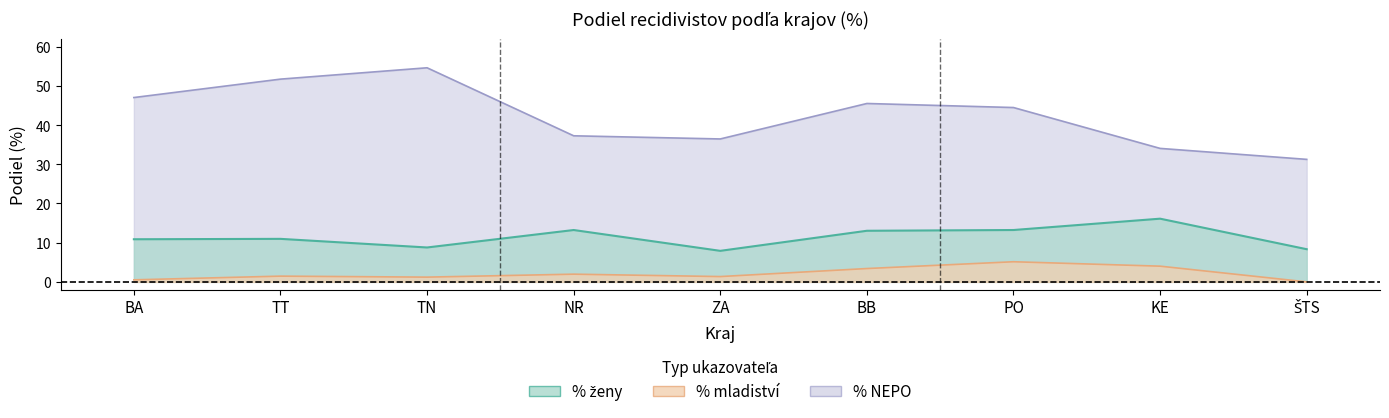

At how many categories does at least one series exceed 1?

9